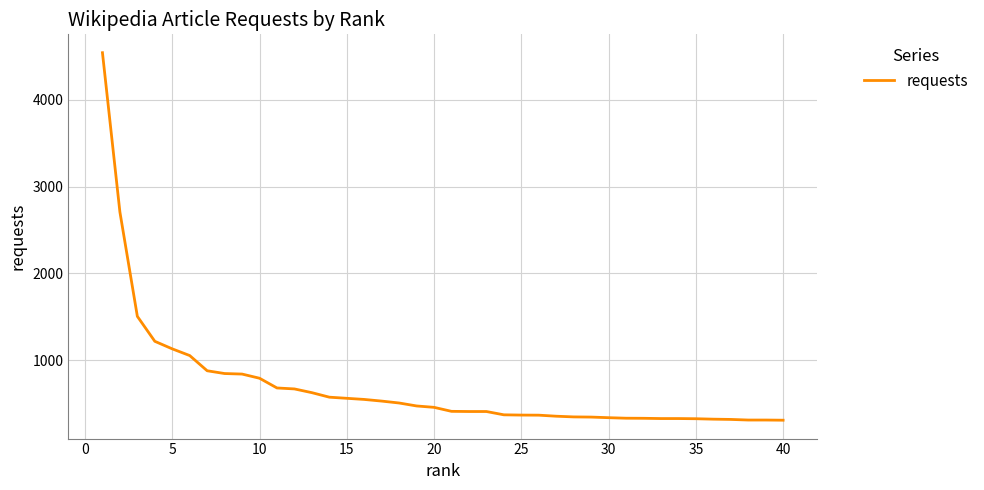

What is the difference between the maximum and minimum values?

4229